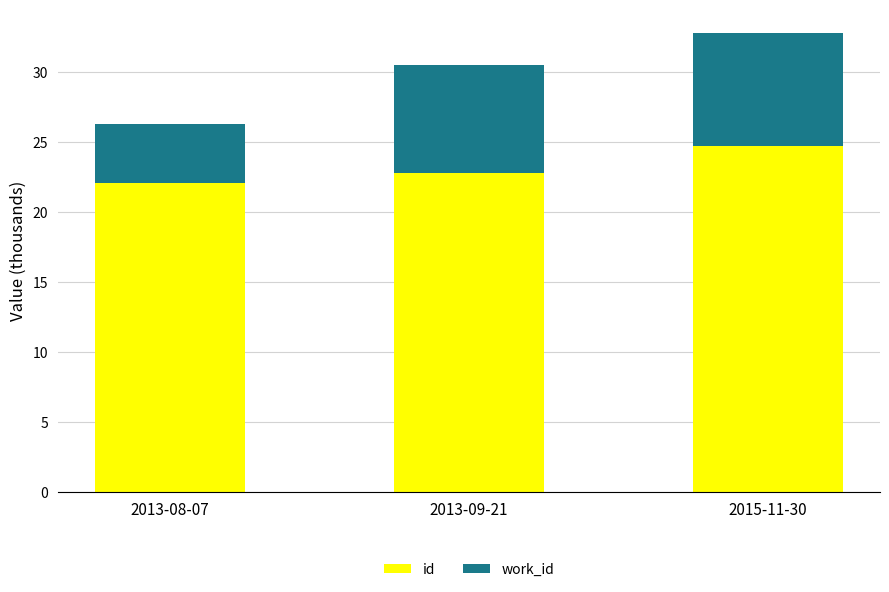

What is the total value across all series at 2013-09-21?

30.5